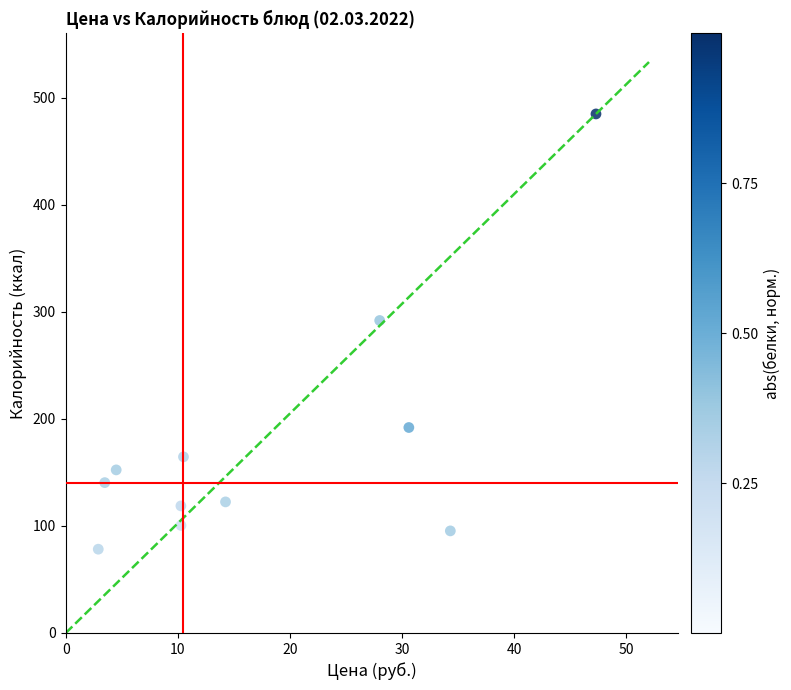

What Y value in the scatter plot is closest to 281?

292.0